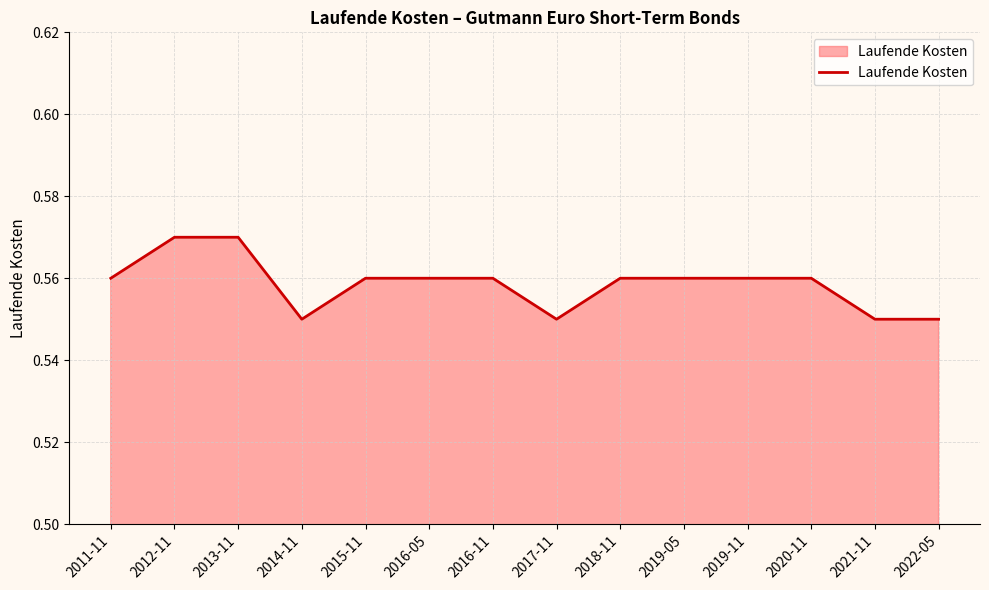

Which has a higher value, 2013-11 or 2019-11?

2013-11